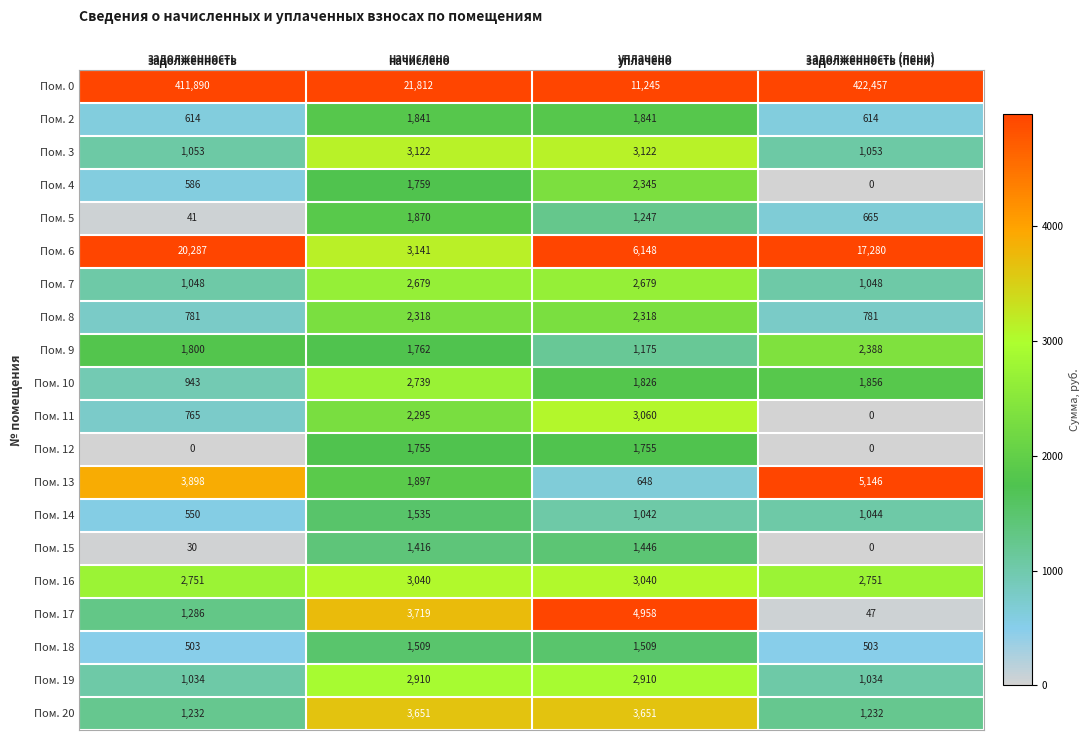

At which category is the sum across all series the highest?

задолженность (пени)